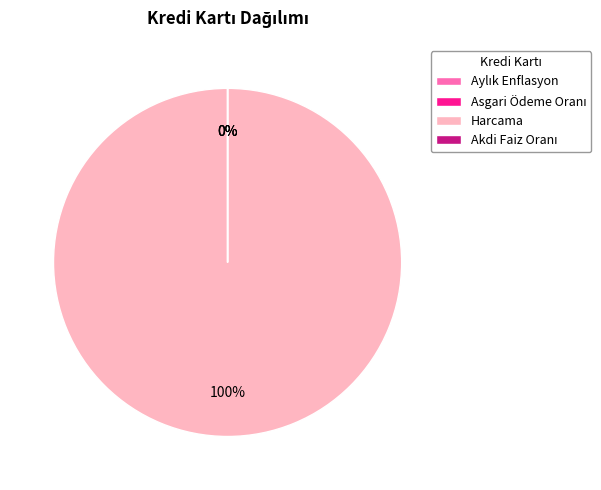

How many segments does this pie chart have?

4